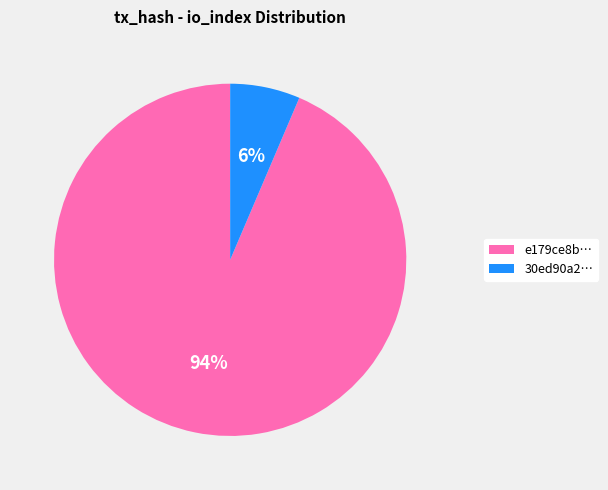

Is the sum of 30ed90a2… and e179ce8b… greater than half?

Yes